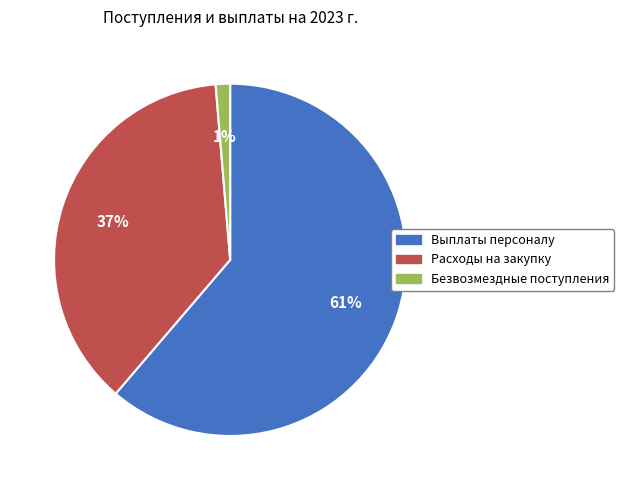

Is there any slice that represents more than half of the pie?

Yes